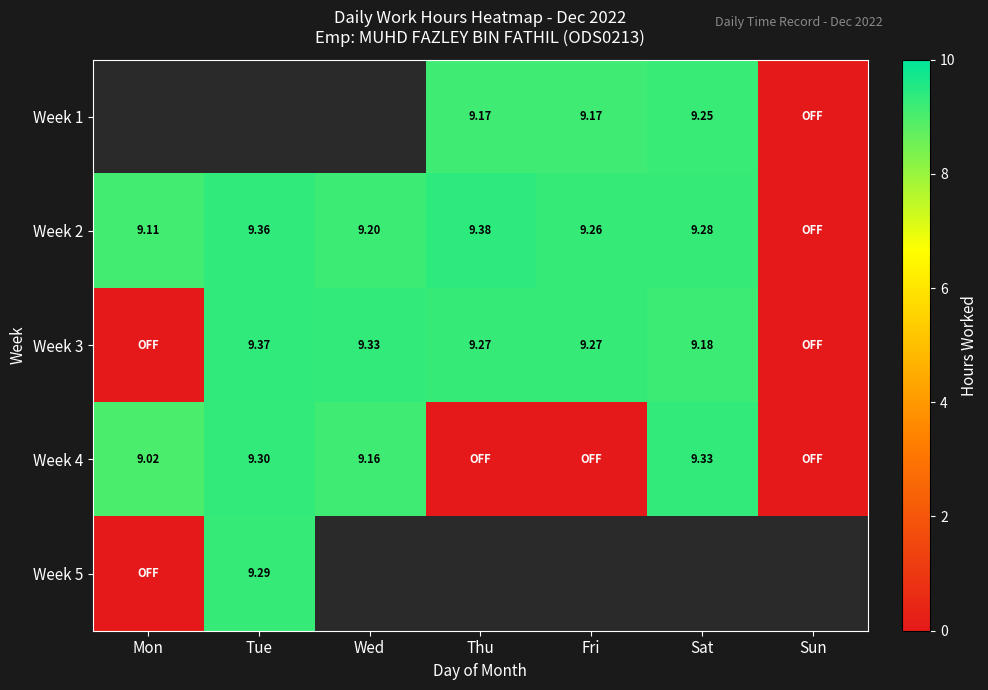

Is the value of Week 3 at Fri greater than the value of Week 2 at Fri?

Yes